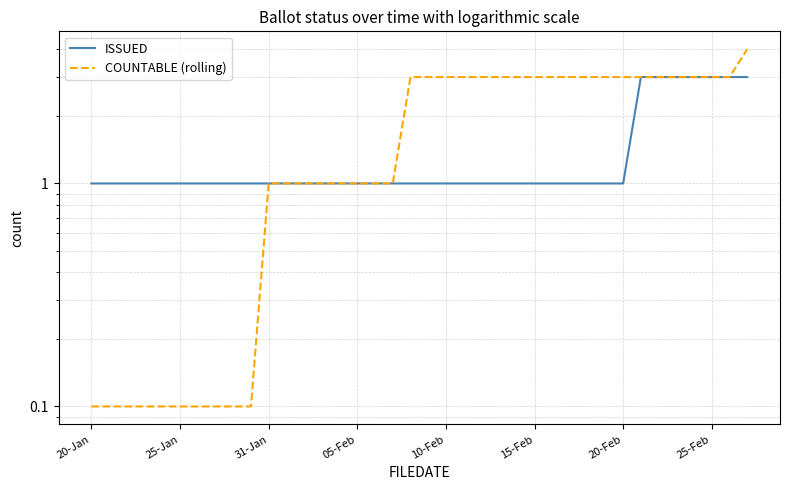

Which series has the largest total across all categories?

COUNTABLE (rolling)